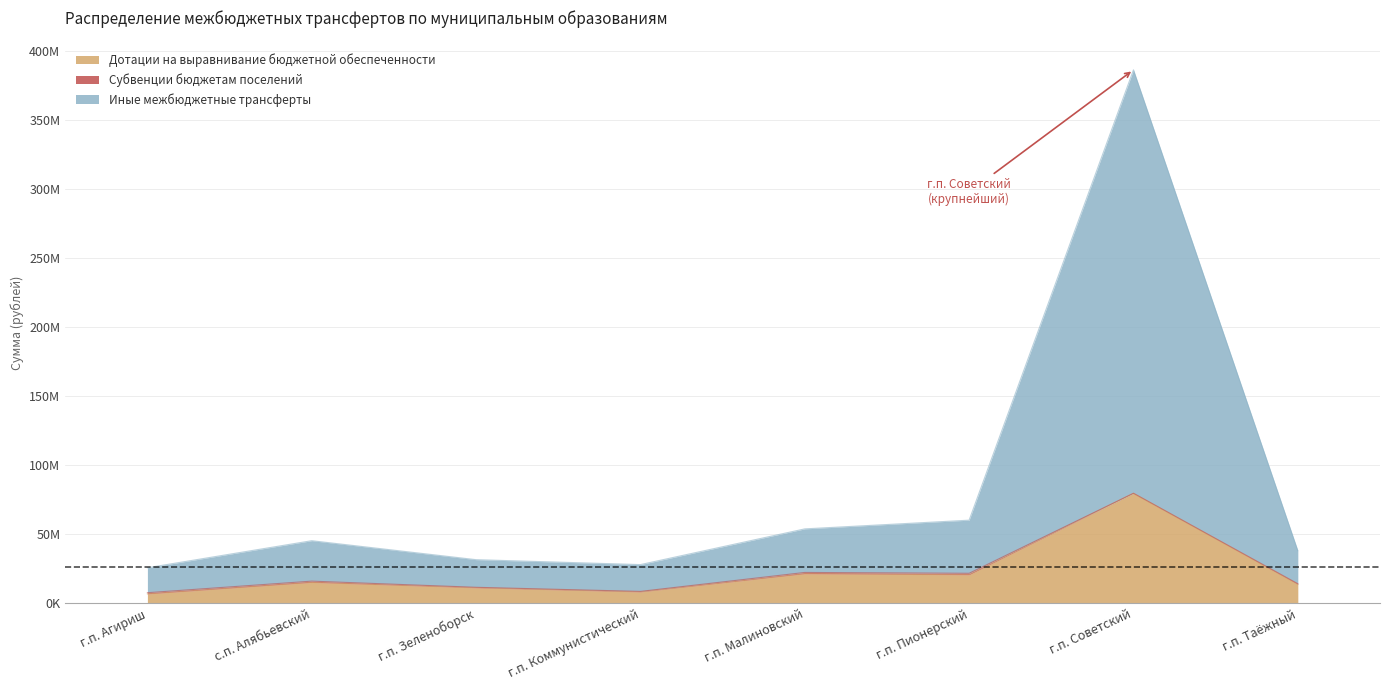

Is it true that Дотации на выравнивание бюджетной обеспеченности equals 26748464.9 at г.п. Советский?

False